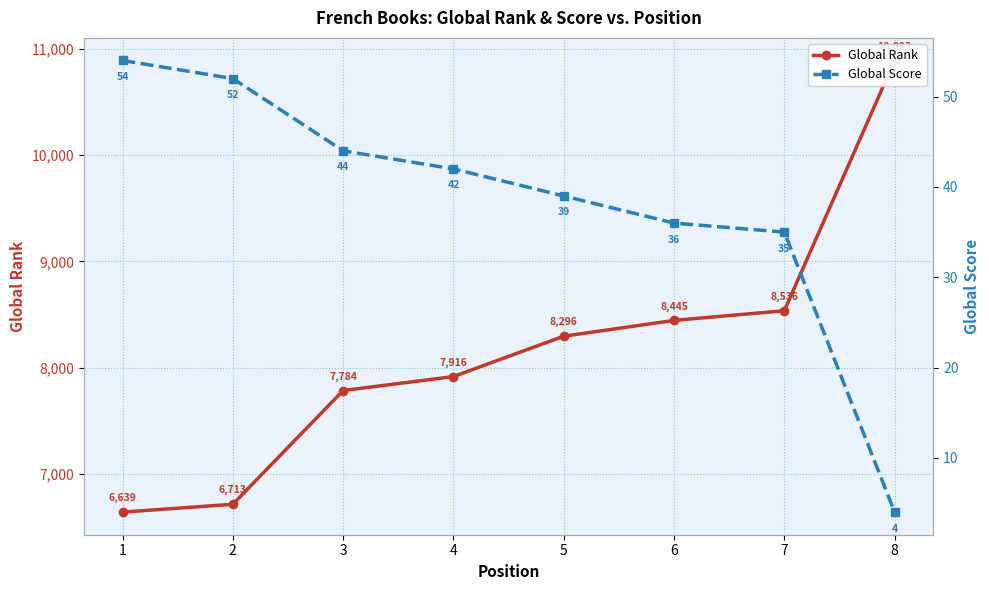

At 1, list the series in order from smallest to largest.

Global Score, Global Rank